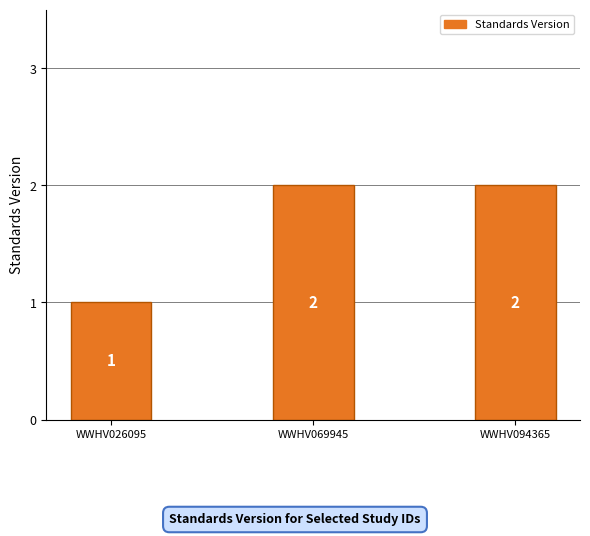

Reading left to right, extract all data points from this chart.

WWHV026095=1	WWHV069945=2	WWHV094365=2